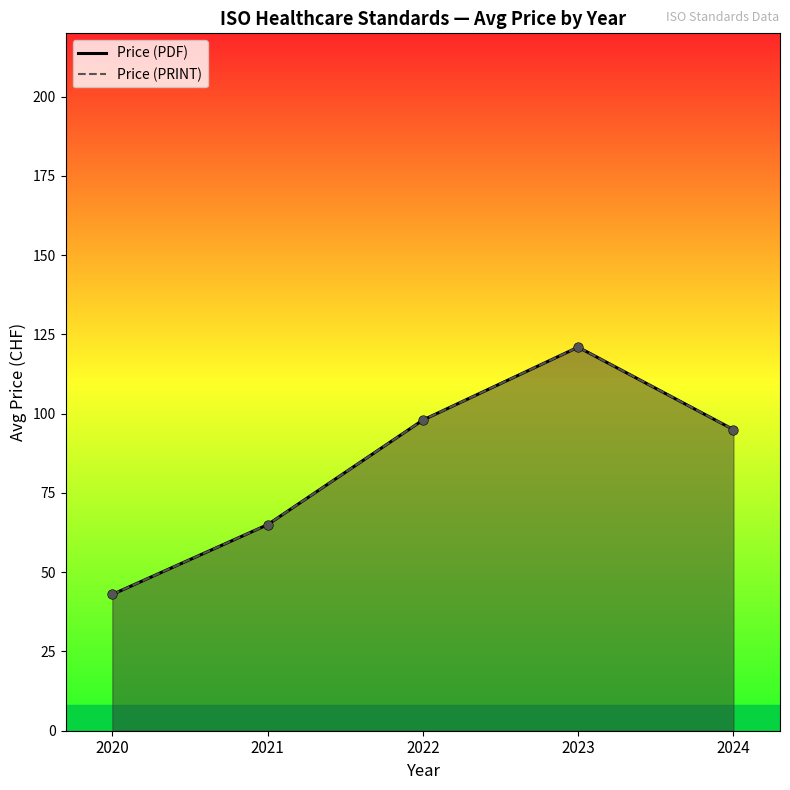

What are all the series names shown in the legend?

Price (PDF), Price (PRINT)